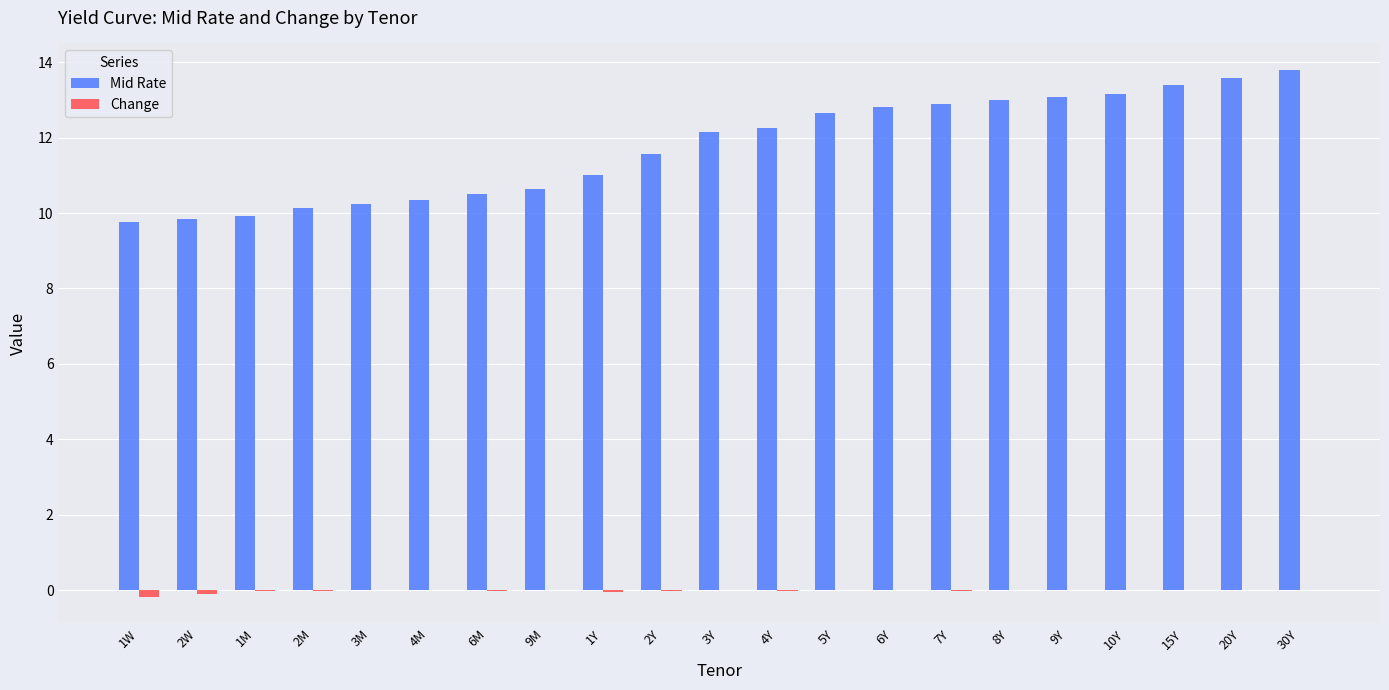

At which label is Mid Rate closest to 11?

1Y